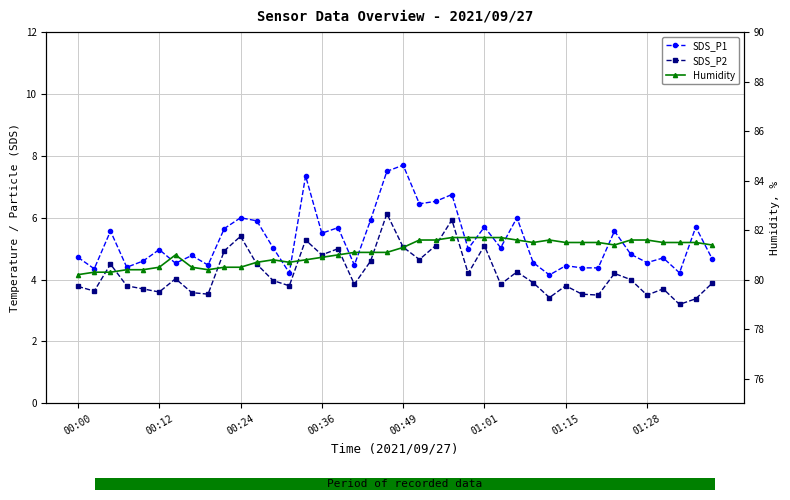

At which label does SDS_P1 reach its minimum?

29